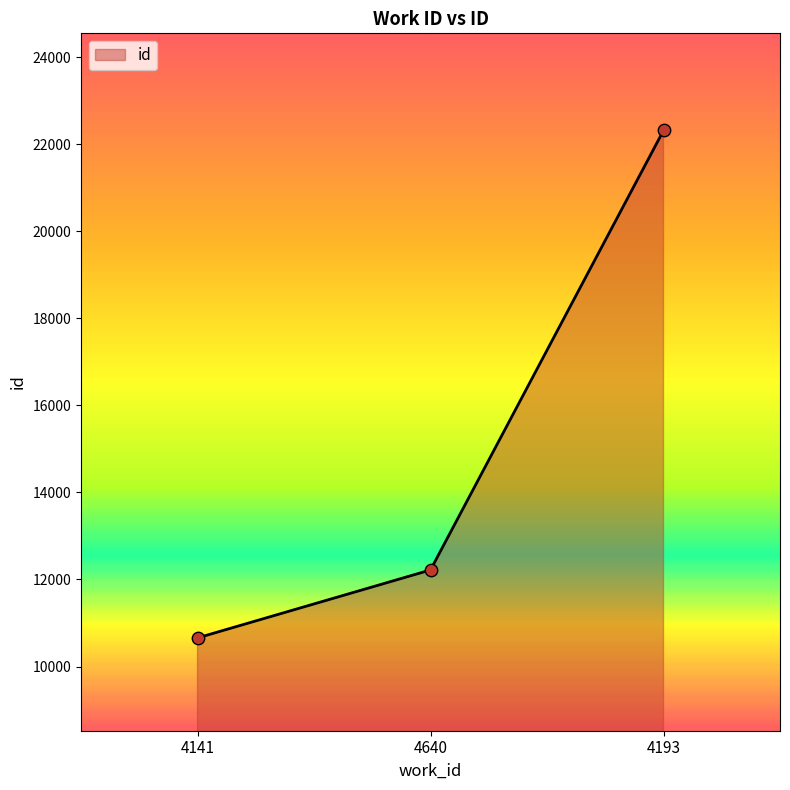

Which has a higher value, 4193 or 4141?

4193